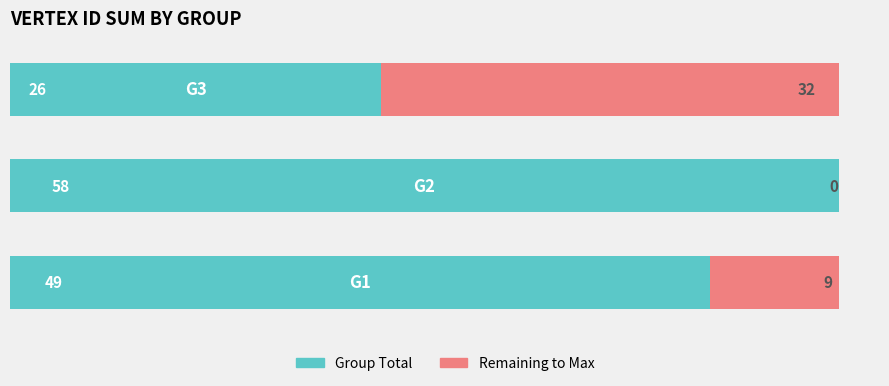

What is the maximum value for Group Total?

58